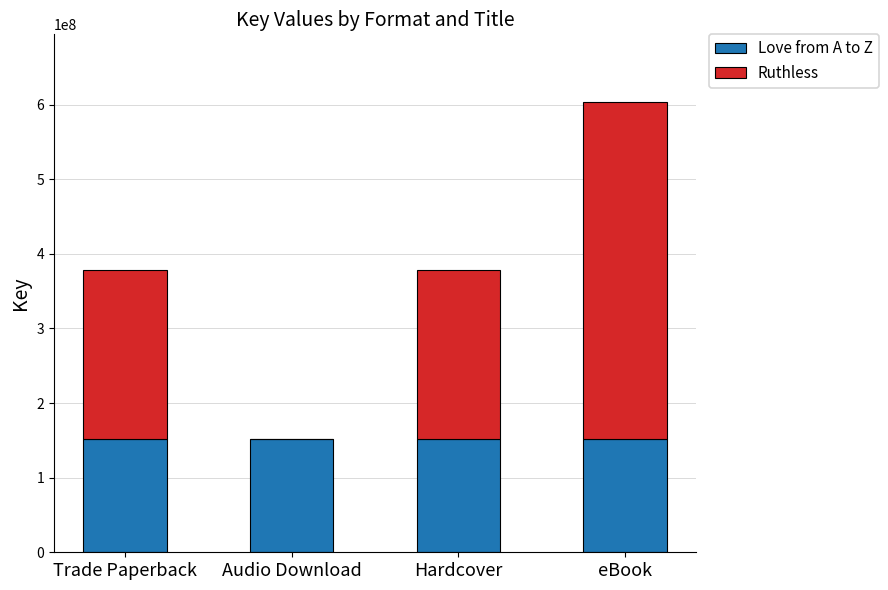

Does the chart contain stacked bars?

Yes